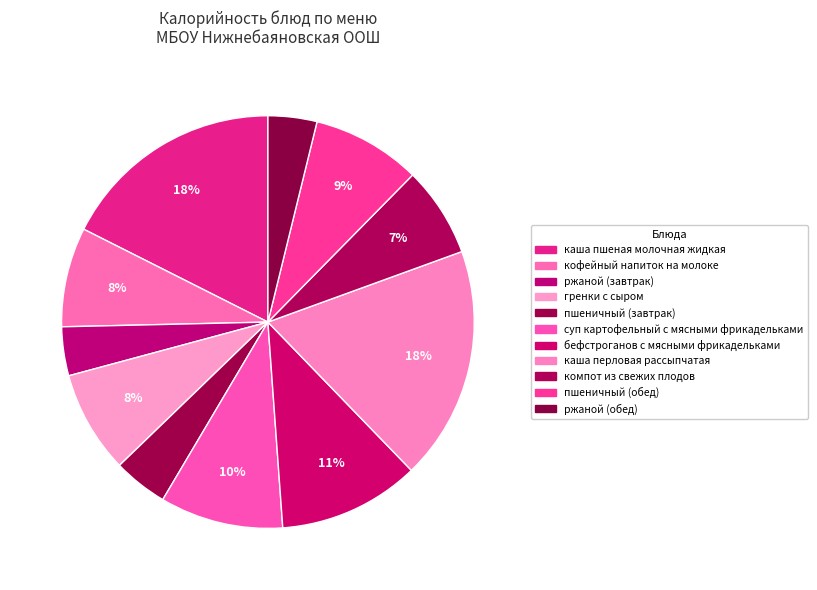

The пшеничный (завтрак) slice represents 4% of the pie. True or false?

True